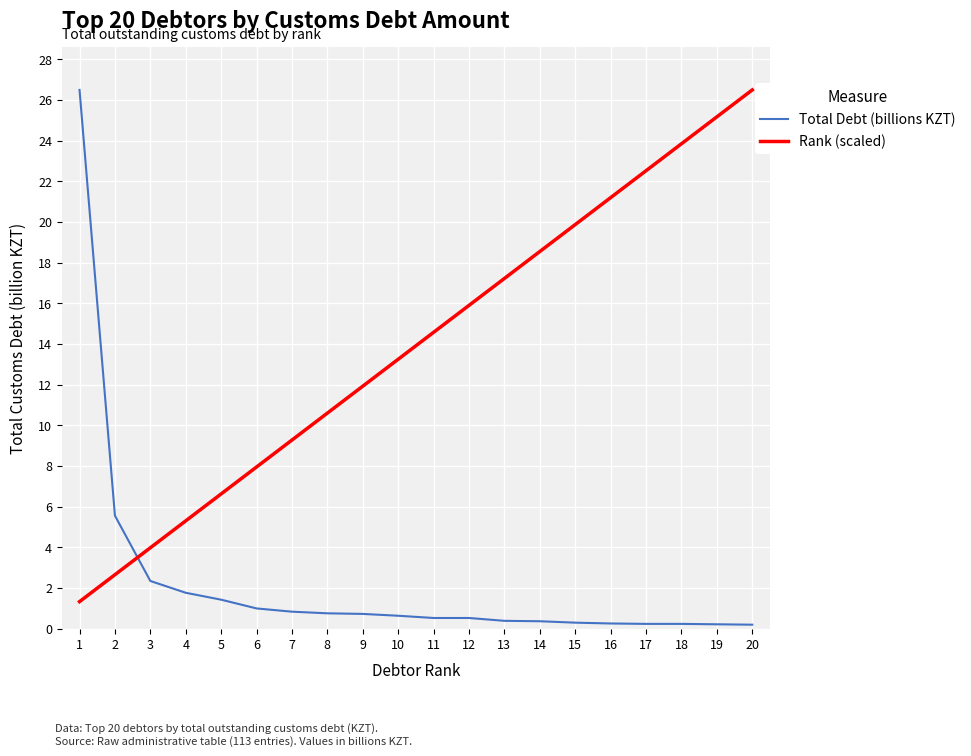

True or false: Rank (scaled) has more than 1 points higher than both neighbors.

False